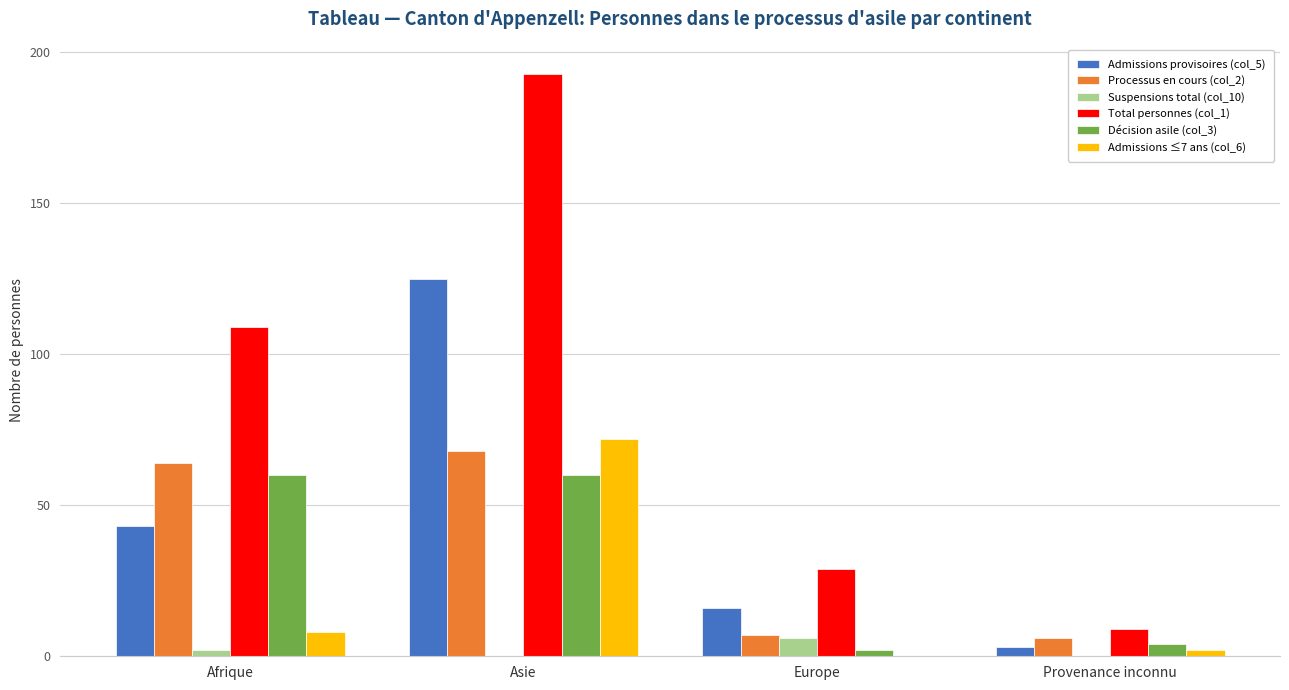

What is the total value across all series at Asie?

518